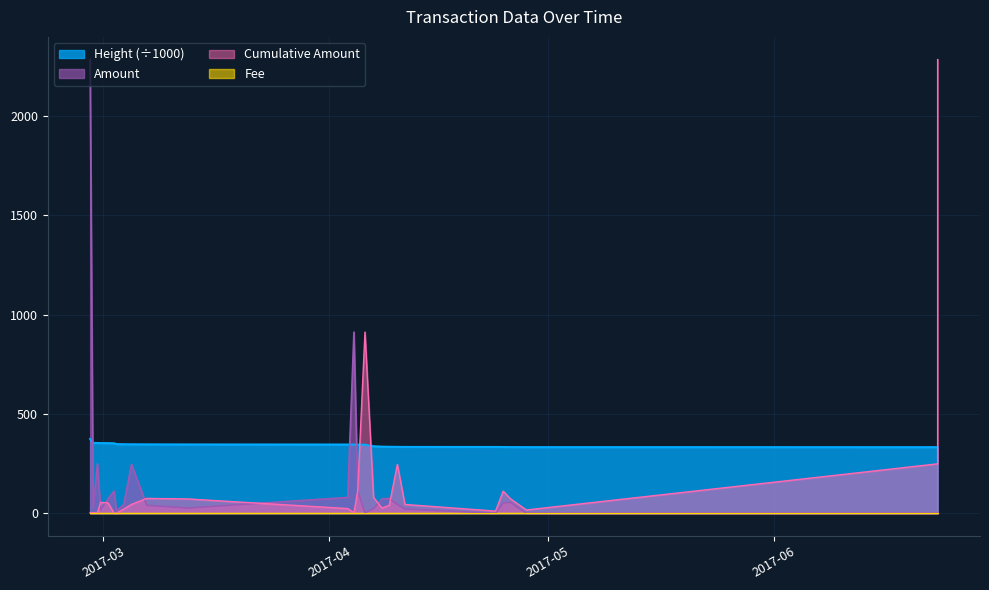

True or false: Cumulative Amount has more than 1 interior local peaks.

True